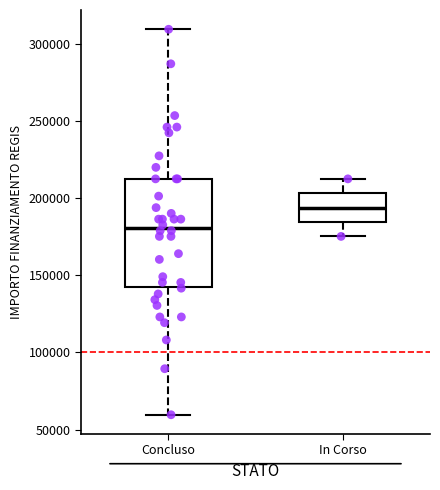

Which box's median line is the highest?

In Corso